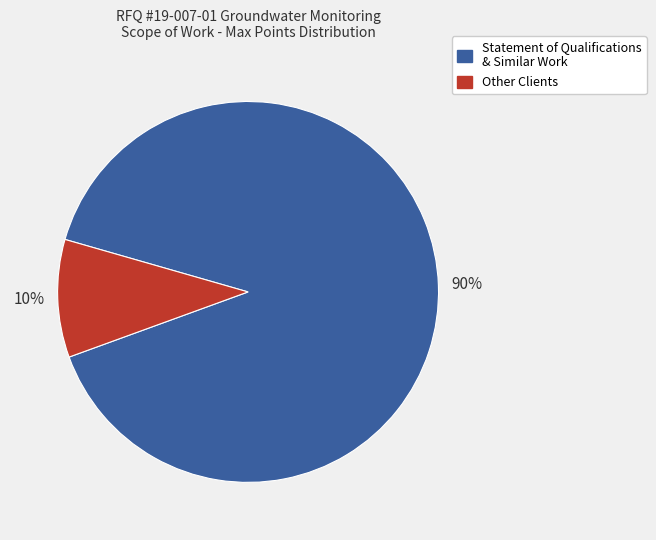

To the nearest percent, what is the average slice percentage?

50%